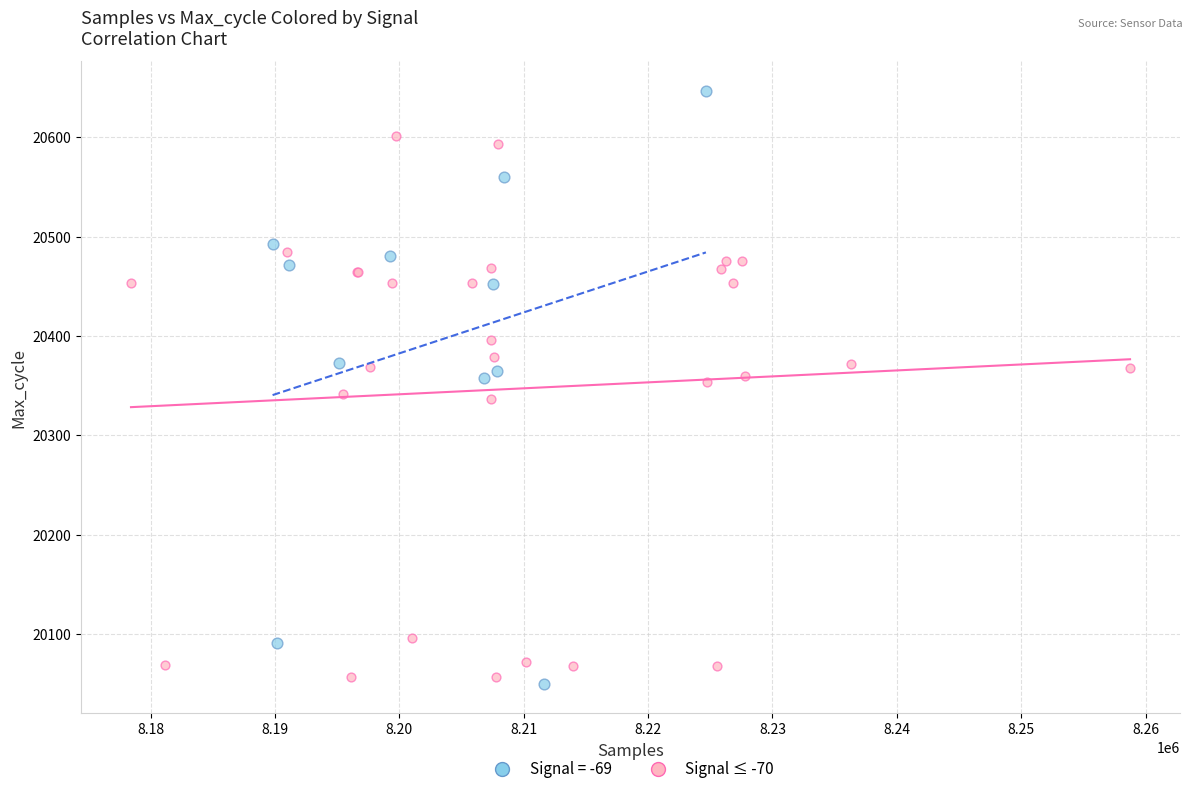

Which series has the largest Y range (max minus min)?

Signal = -69